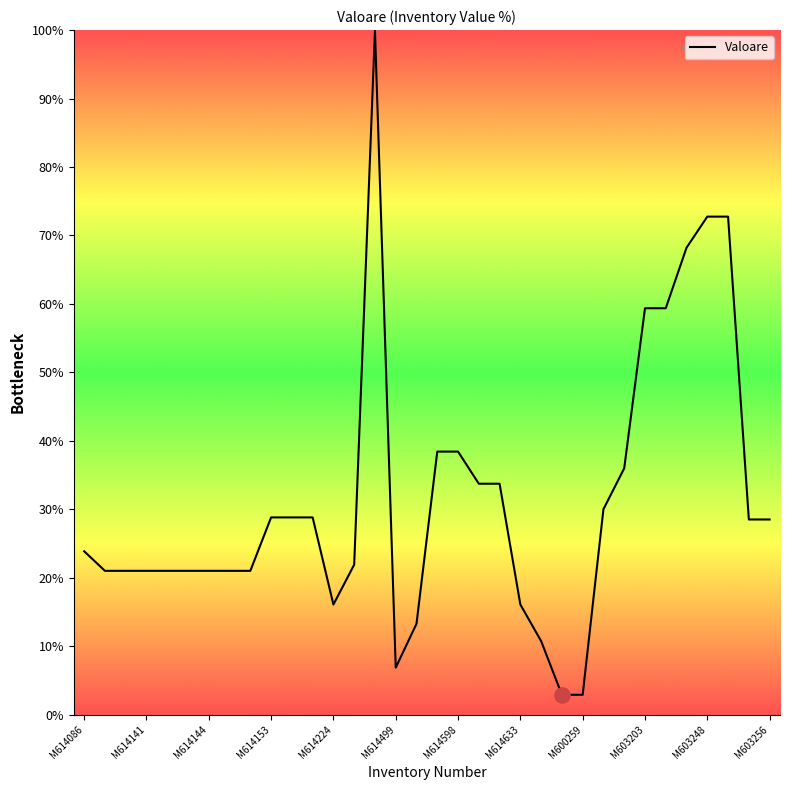

What is the minimum value shown in the chart?

2.9